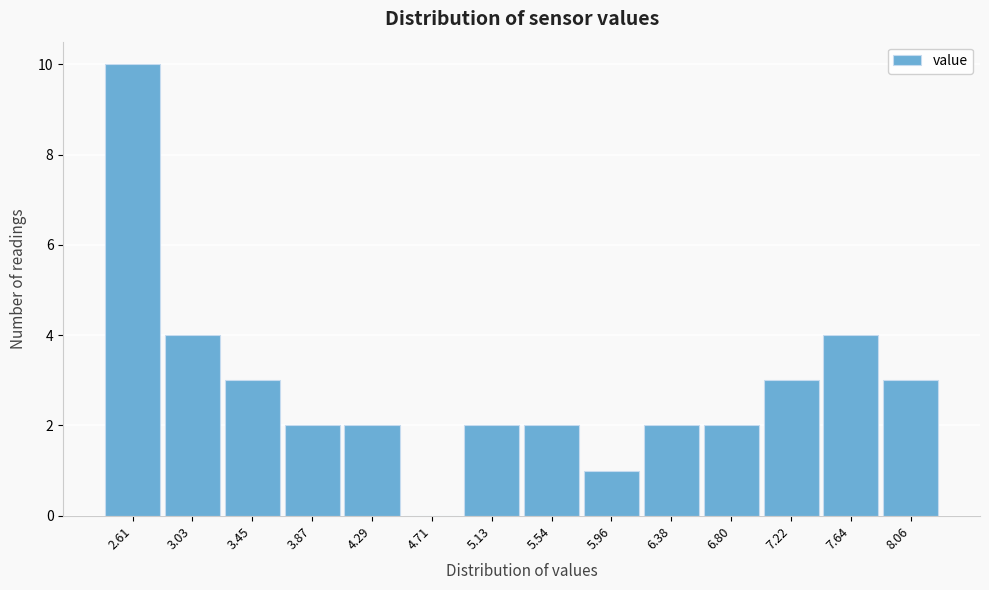

Reading left to right, list every bar in this chart as the range it spans on the x-axis followed by its height. Neither the bar edges nor the heights are printed on the chart, so give them approximately, as read against the axes.

2.40 to 2.80: 10
2.80 to 3.25: 4
3.25 to 3.65: 3
3.65 to 4.10: 2
4.10 to 4.50: 2
4.50 to 4.90: 0
4.90 to 5.35: 2
5.35 to 5.75: 2
5.75 to 6.15: 1
6.15 to 6.60: 2
6.60 to 7.00: 2
7.00 to 7.45: 3
7.45 to 7.85: 4
7.85 to 8.25: 3